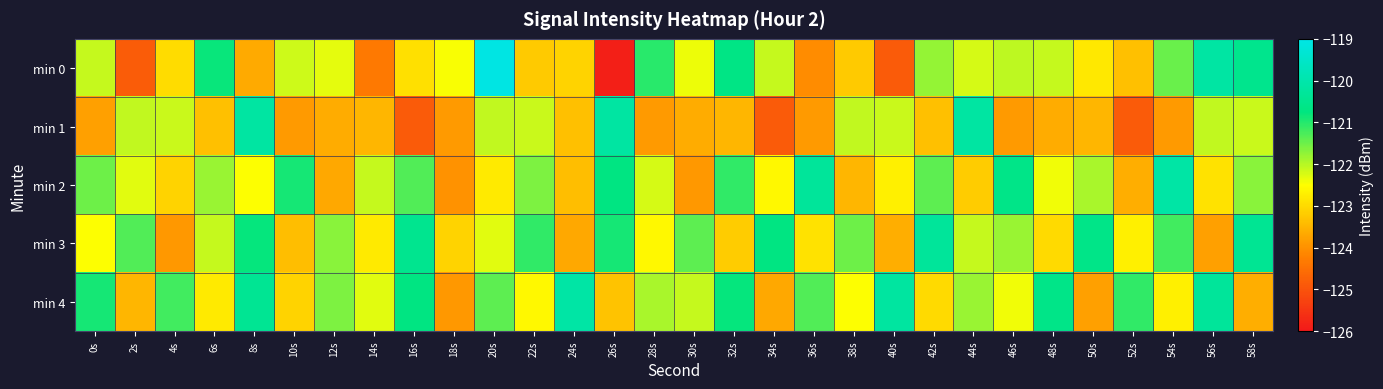

Which category has the lowest value across all series?

26s